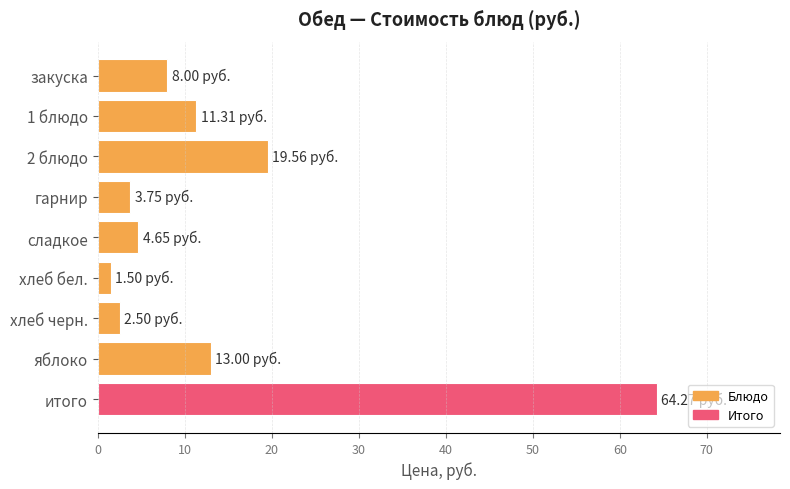

What is the difference between the maximum and minimum values?

62.8